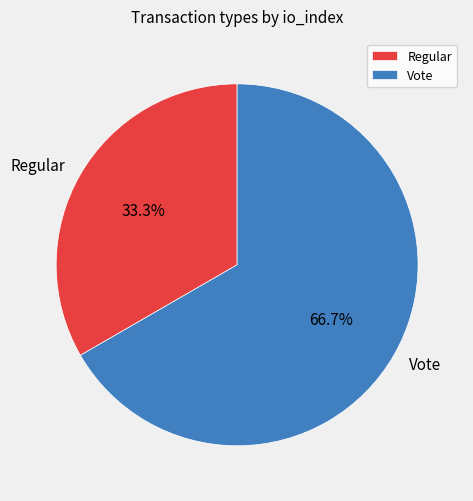

Does any single category account for the majority?

Yes